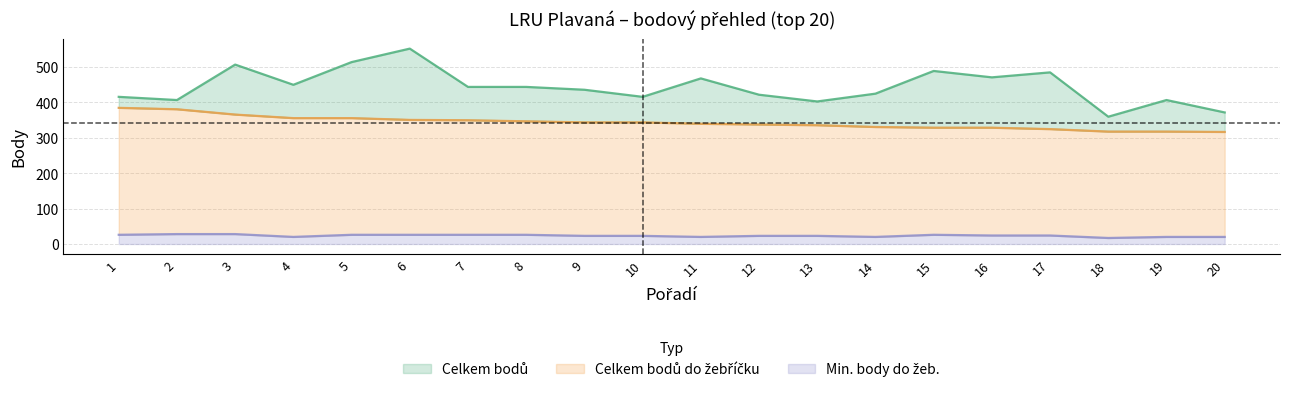

Where does the Celkem bodů series first go above 443?

3